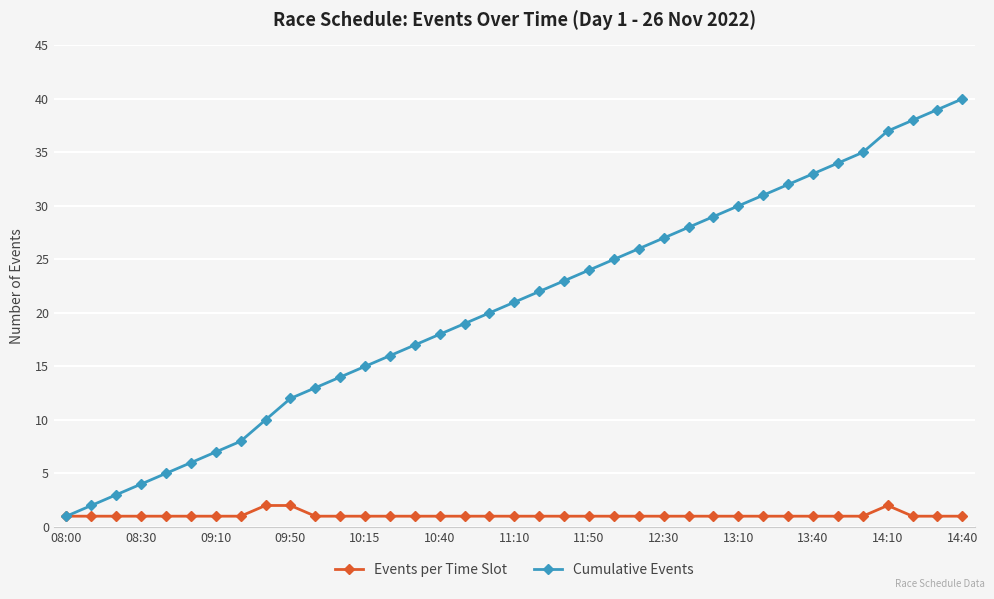

What is the lowest value of the Events per Time Slot series?

1